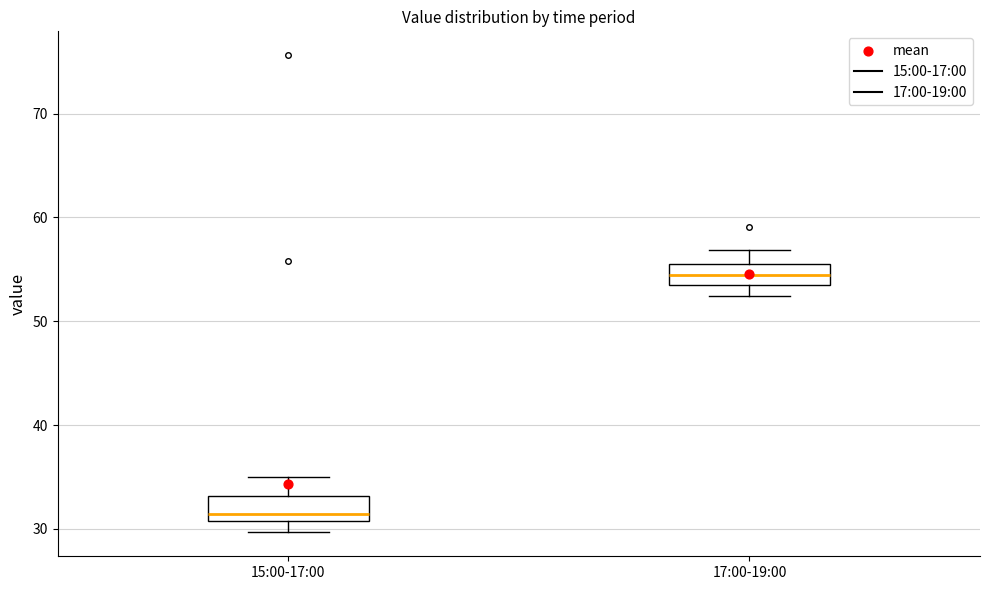

Reading left to right, read every box against the y-axis: the position of its median line, the range the box covers, and the ends of its whiskers. The values are not printed on the chart, so give them approximately, as read against the axis.

15:00-17:00: median 31 (just above the box's lower edge), box 31 to 33, whiskers 30 to 35
17:00-19:00: median 54, box 53 to 55, whiskers 52 to 57